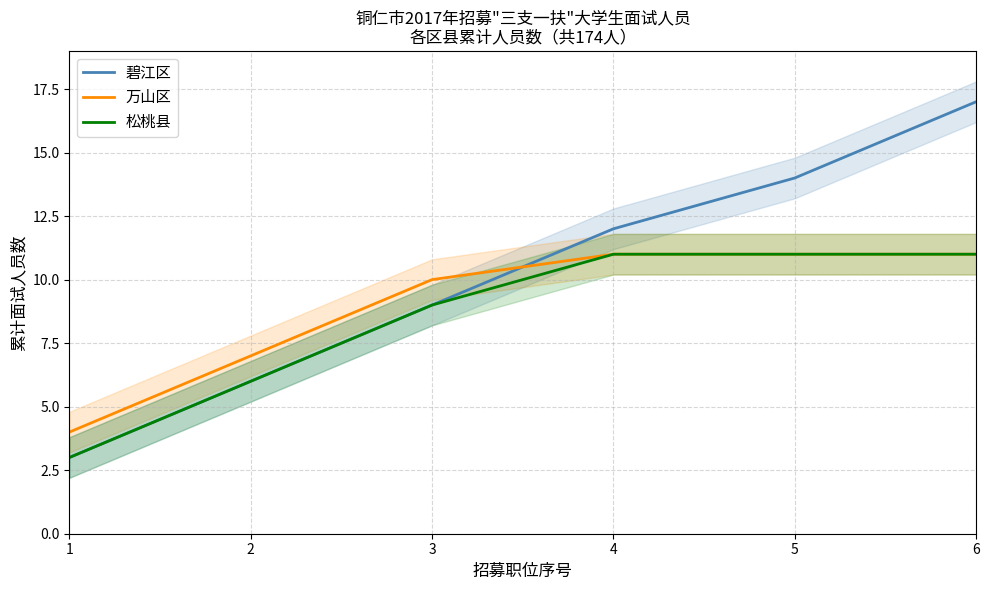

Which category has the lowest value in the 万山区 series?

1